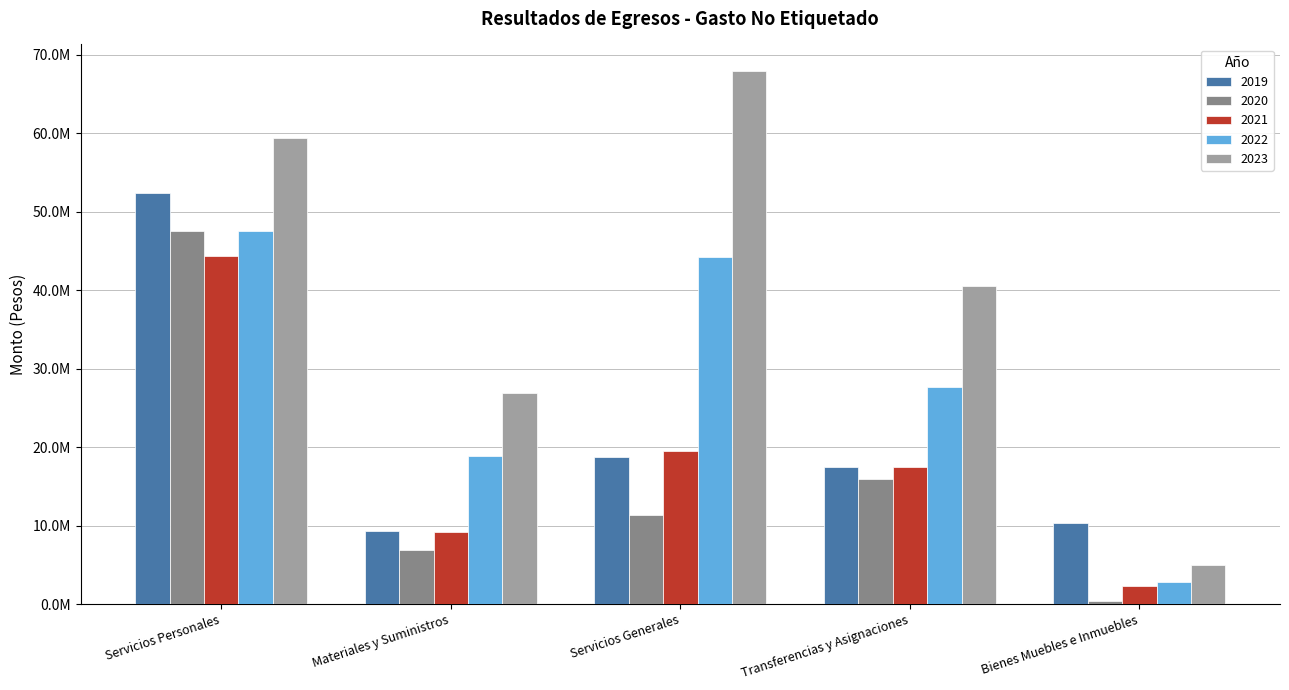

What position from the left is Transferencias y Asignaciones?

4